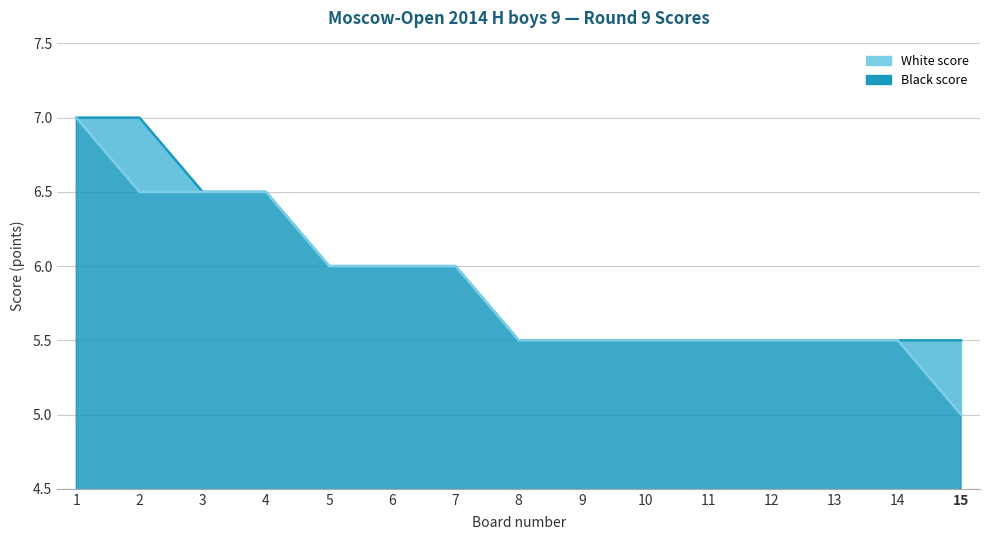

Rank the series at 5 from lowest to highest value.

White score, Black score